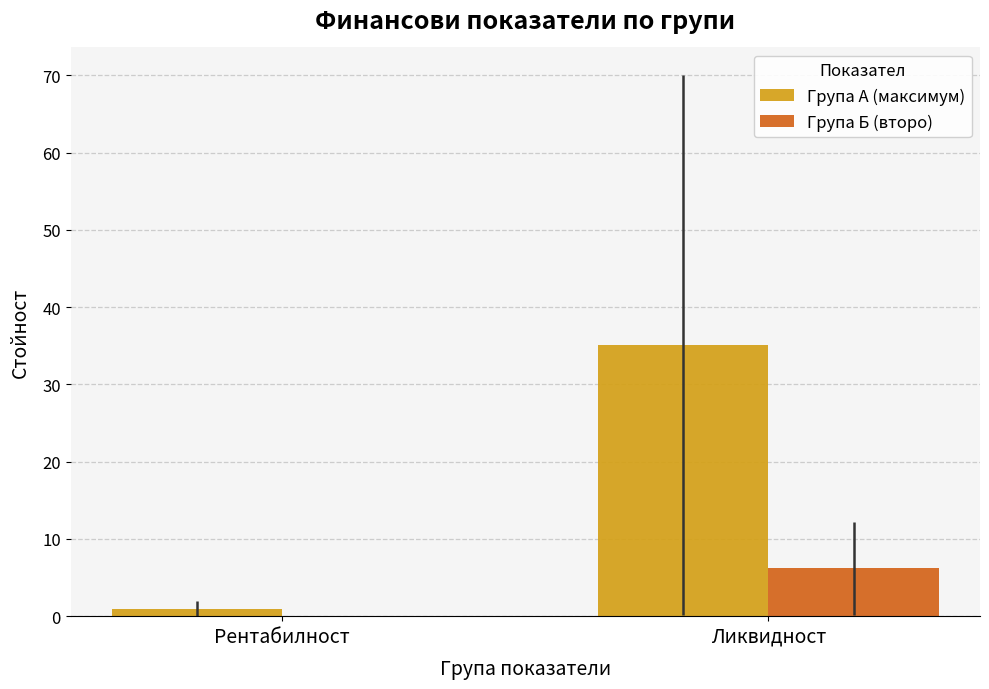

Which category has the highest value across all series?

Ликвидност